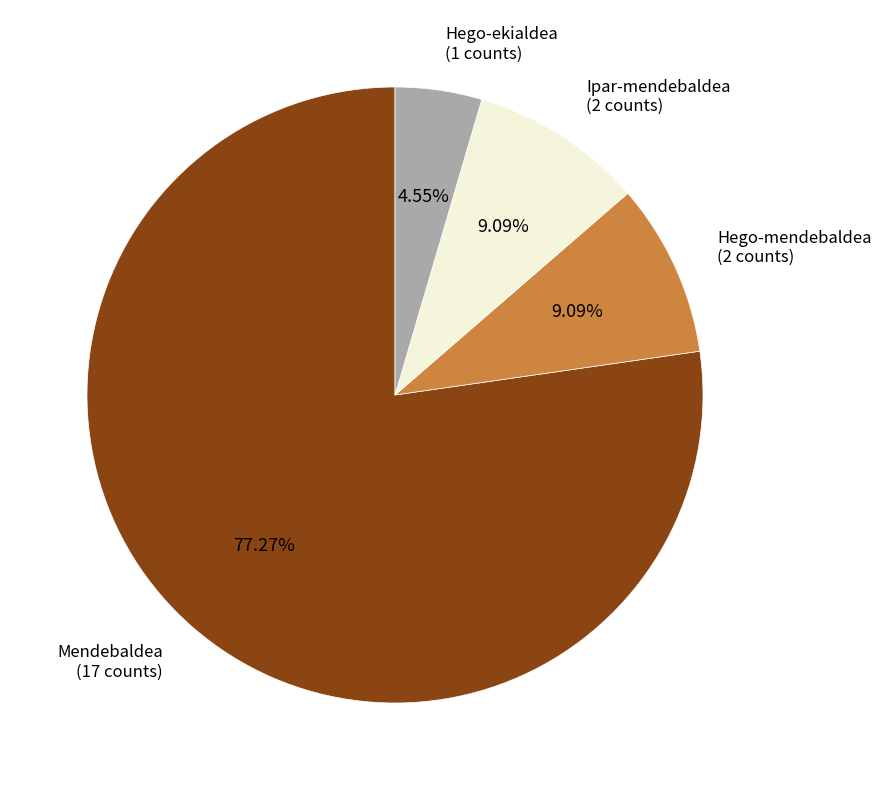

Between Mendebaldea and Hego-mendebaldea, which is larger?

Mendebaldea